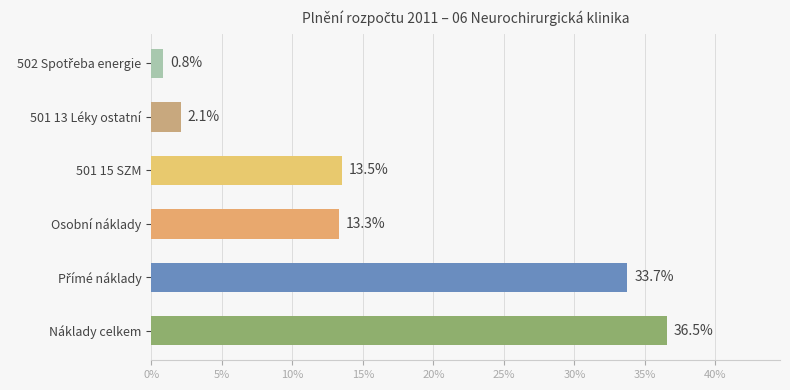

Between Osobní náklady and Náklady celkem, which is larger?

Náklady celkem